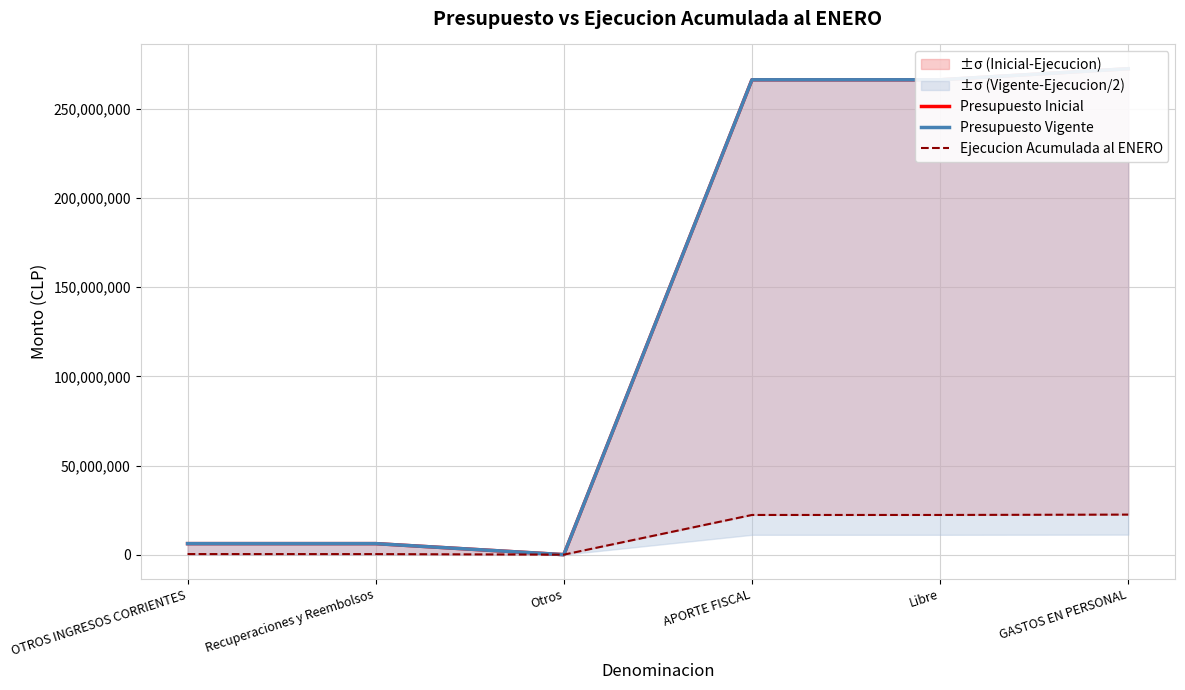

True or false: Ejecucion Acumulada al ENERO has a value of 339355 at OTROS INGRESOS CORRIENTES.

True